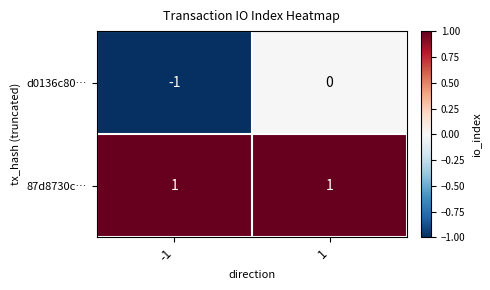

Is it true that d0136c80… equals 1 at 1?

False